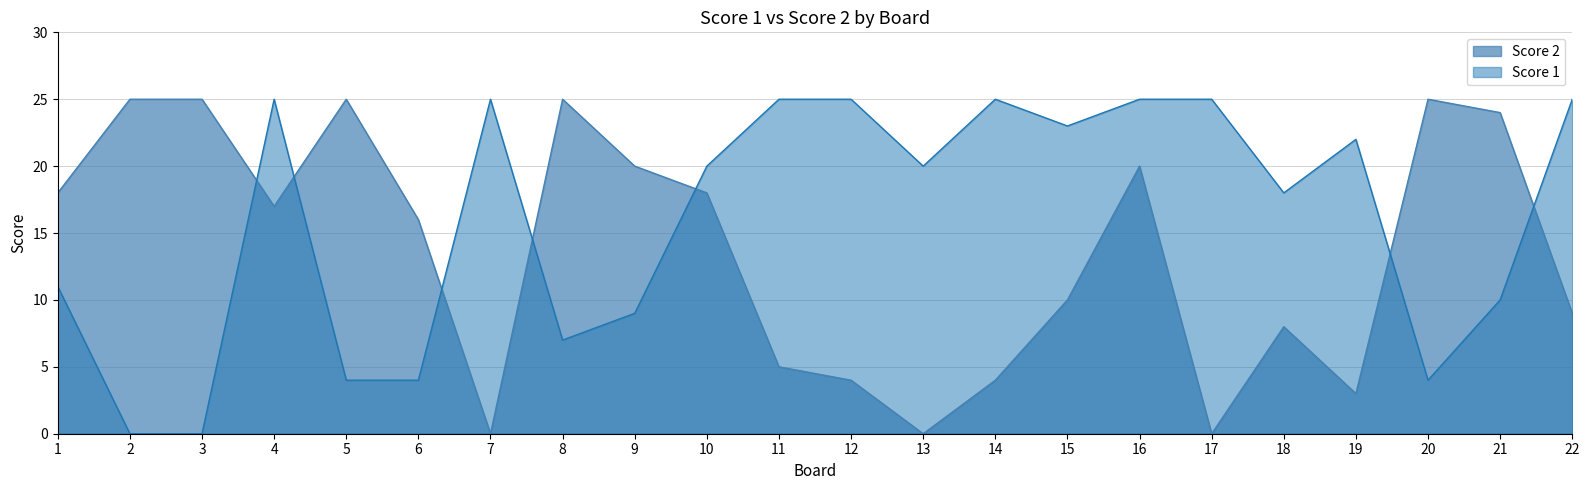

What is the value of the Score 2 point at the 9th from the left?

20